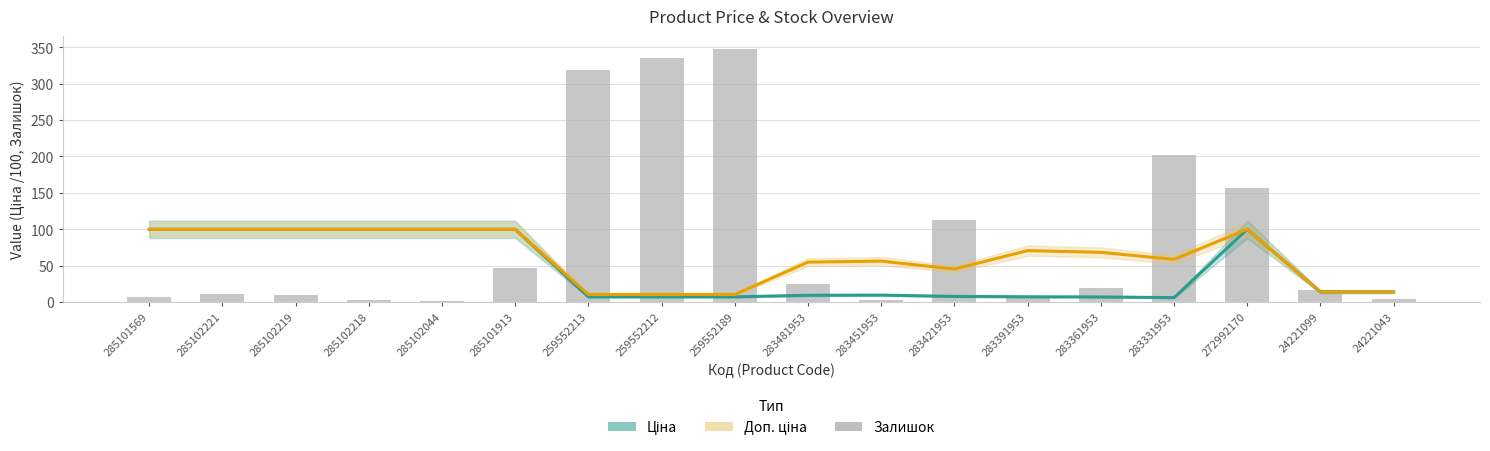

Read the Доп. ціна value at 259552212.

10.2